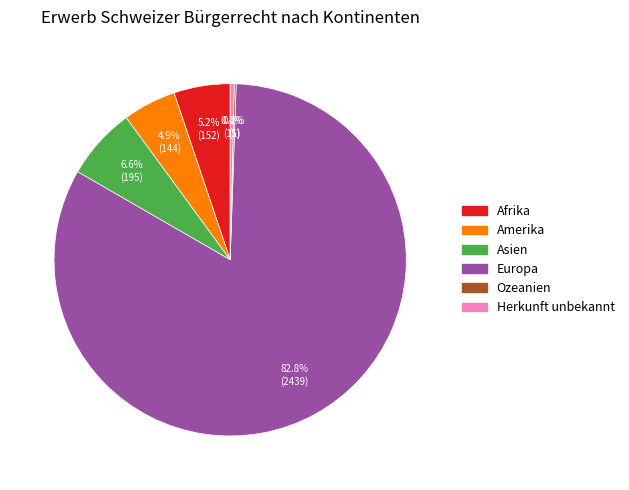

Which category accounts for the majority?

Europa